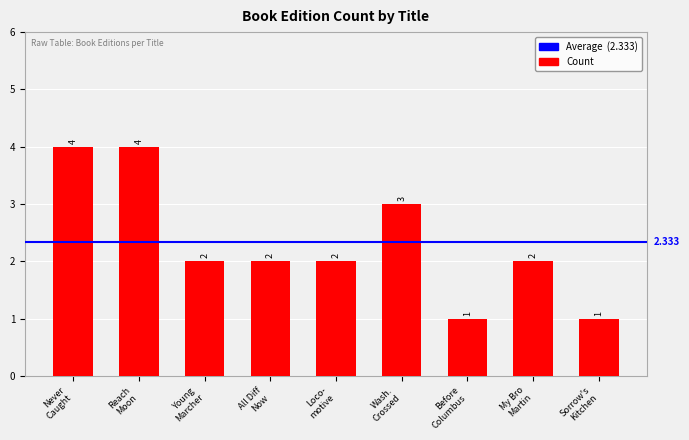

What is the minimum value shown in the chart?

1